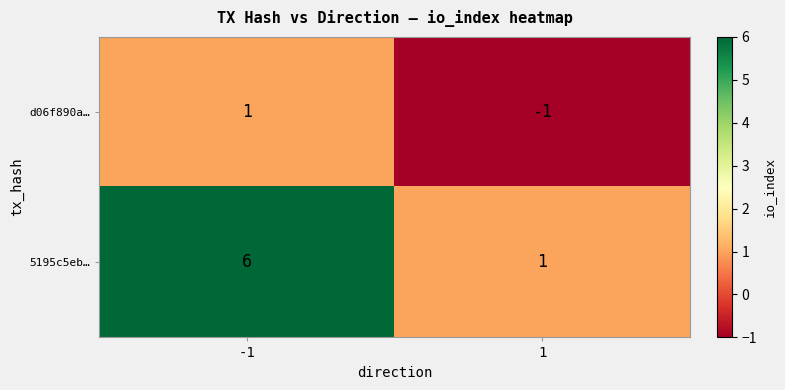

Which series has the widest spread of values?

5195c5eb…